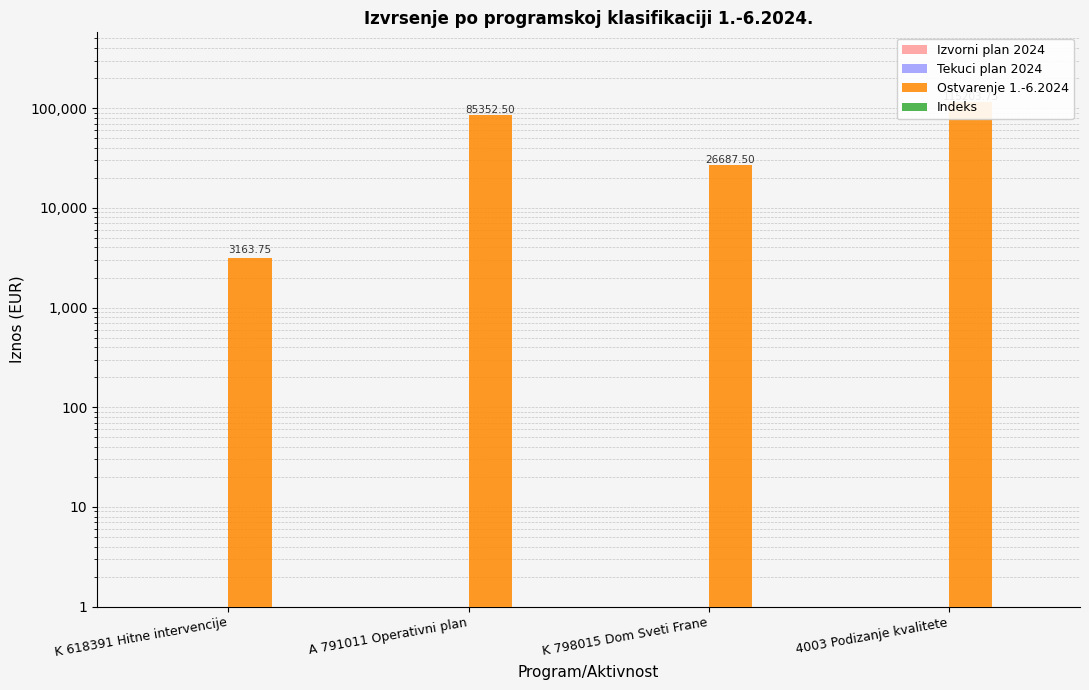

Which series changed the most between A 791011 Operativni plan and 4003 Podizanje kvalitete?

Ostvarenje 1.-6.2024